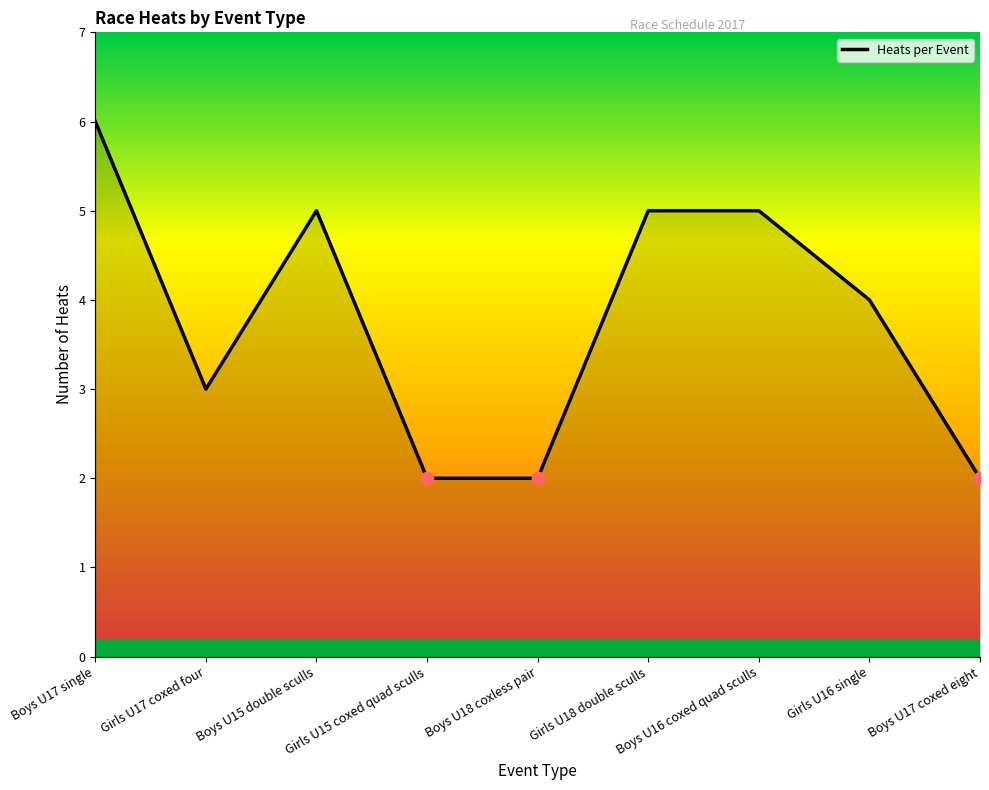

What is the ratio of the value at Boys U17 single to the value at Girls U15 coxed quad sculls?

3.0